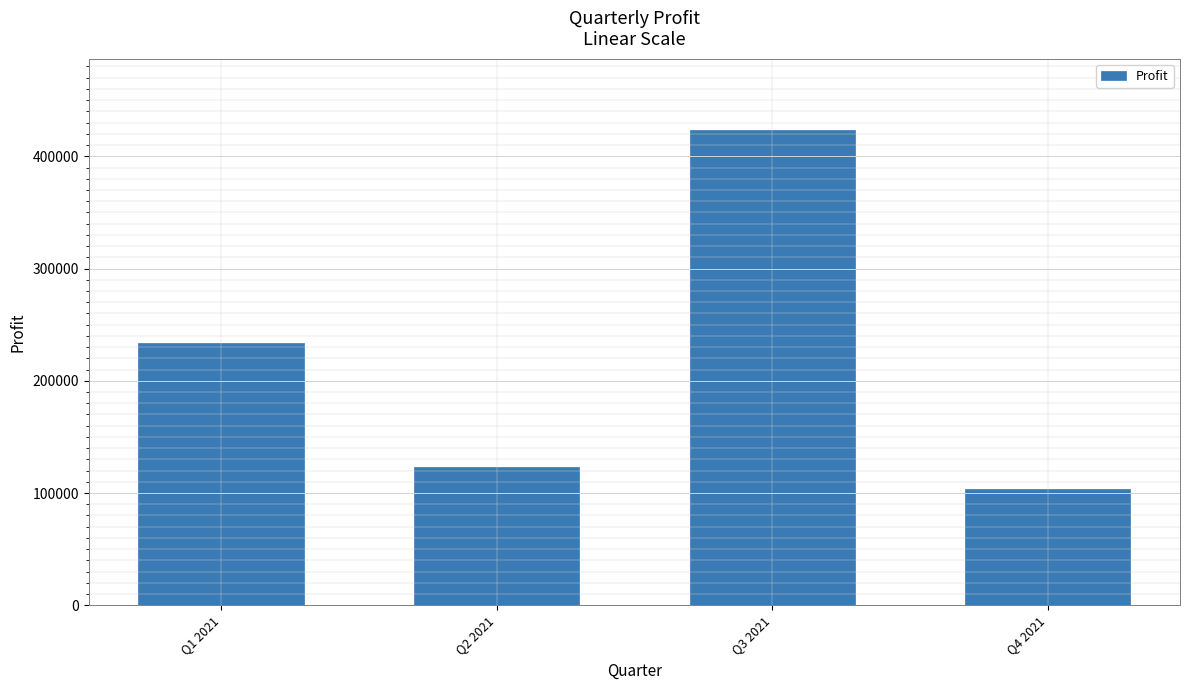

Reading left to right, list all the values displayed in this chart.

Q1 2021=234000	Q2 2021=123123	Q3 2021=423423	Q4 2021=103234